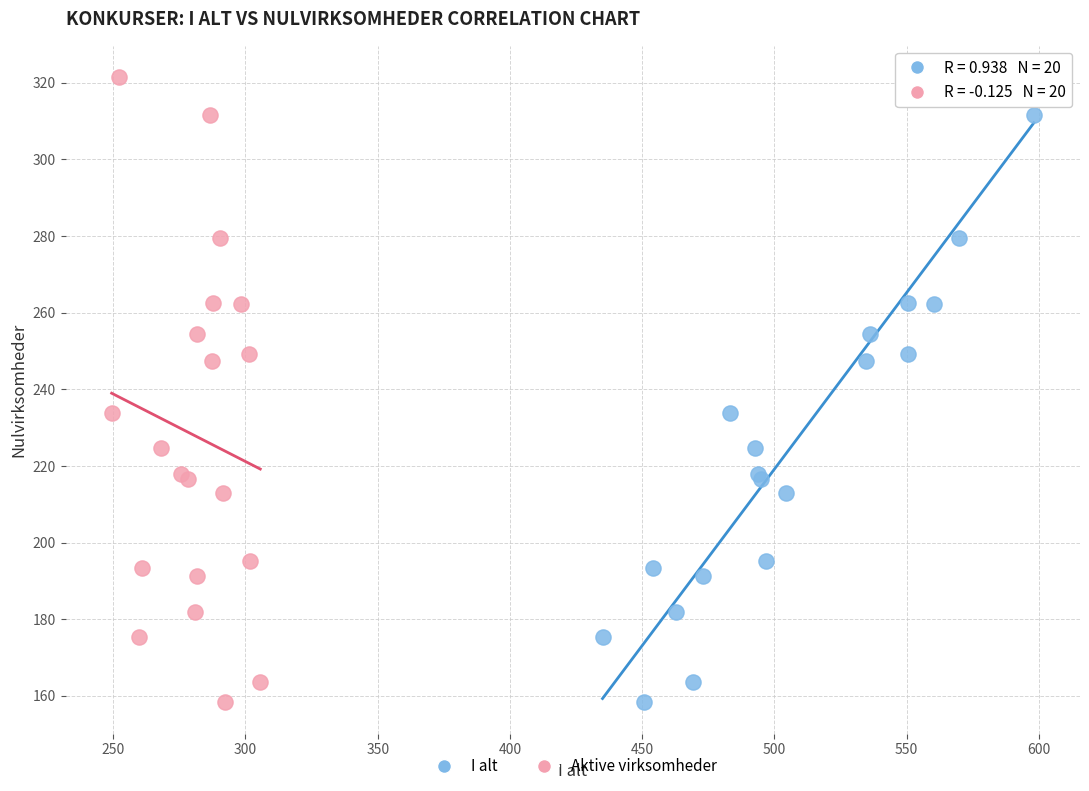

What are all the series names shown in the legend?

I alt, Aktive virksomheder